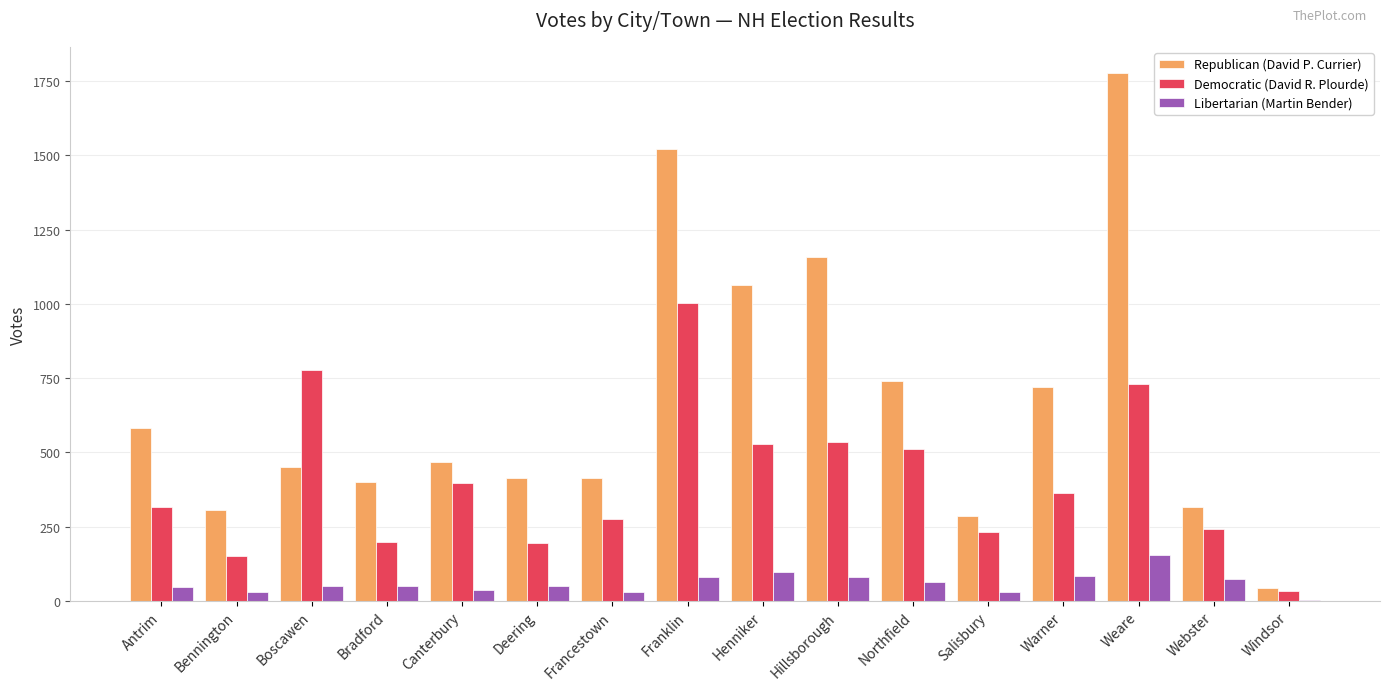

What value does the Democratic (David R. Plourde) series have at Boscawen?

779